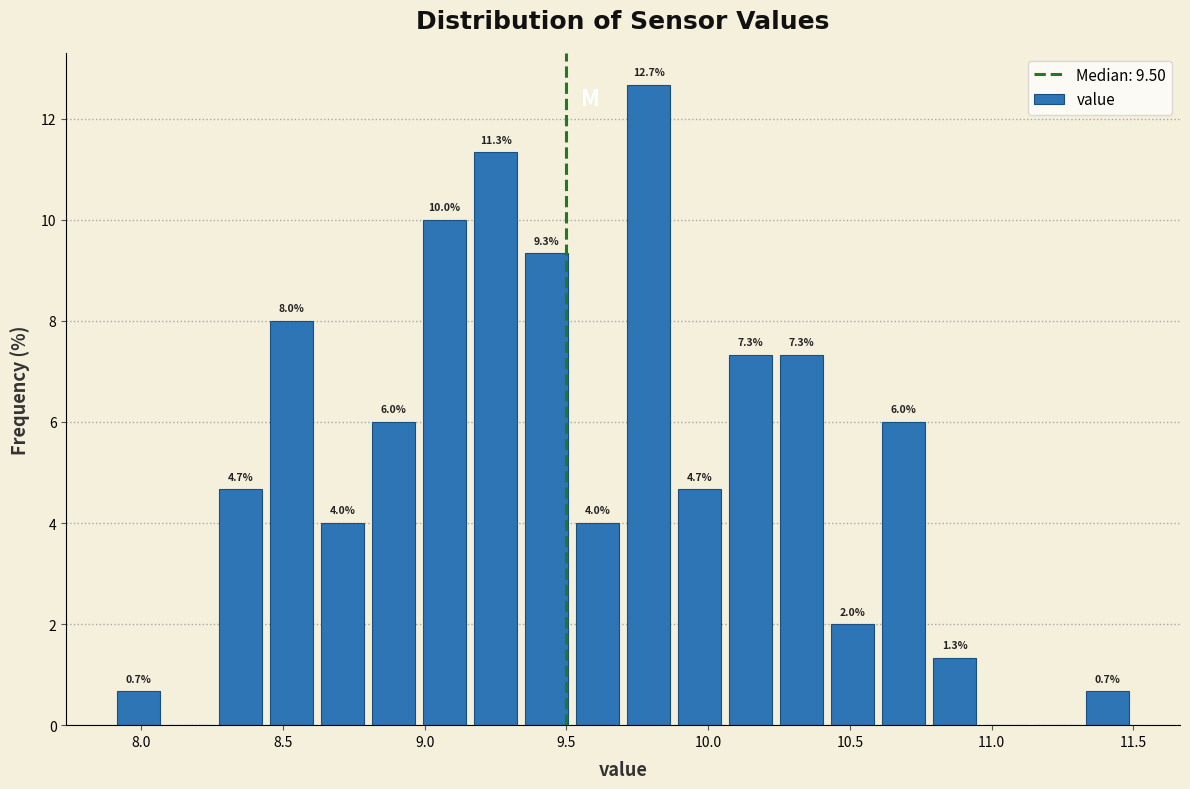

Around what value on the x-axis is the tallest bar? Give the approximate position of its centre, as read against the axis.

9.80